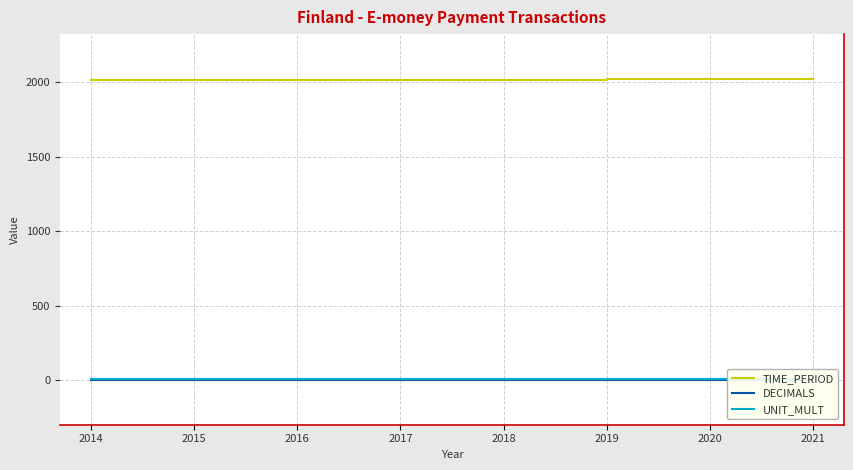

How many categories are shown in the chart?

8